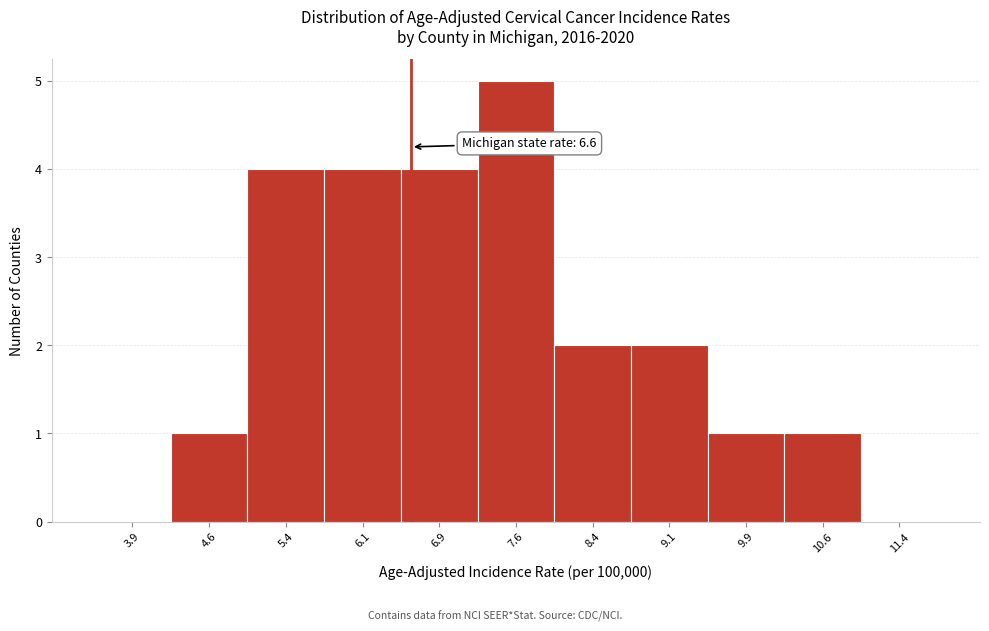

Which range on the x-axis has the tallest bar?

7.25 to 8.00